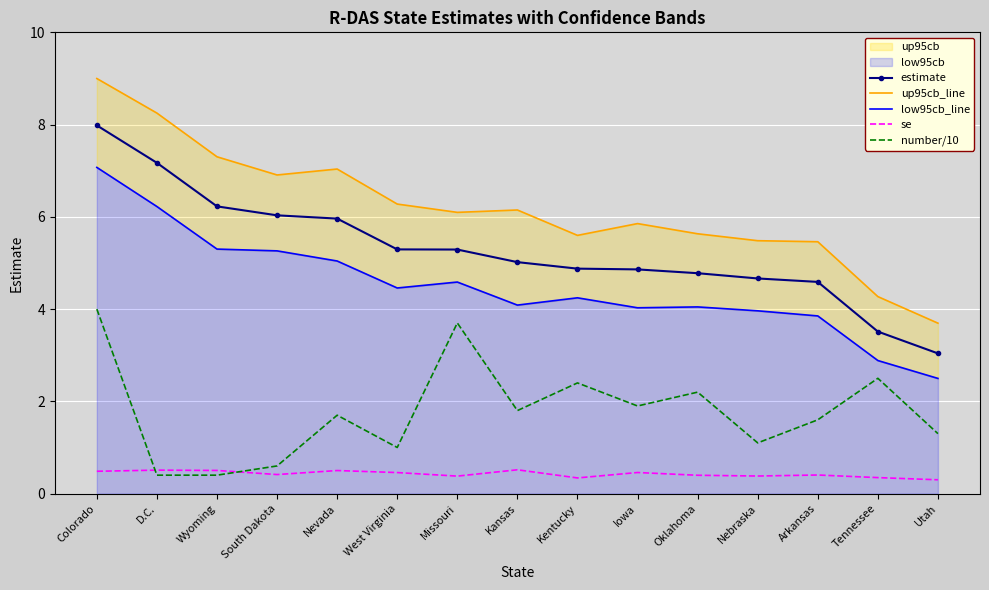

Which category has the highest value in the low95cb_line series?

Colorado